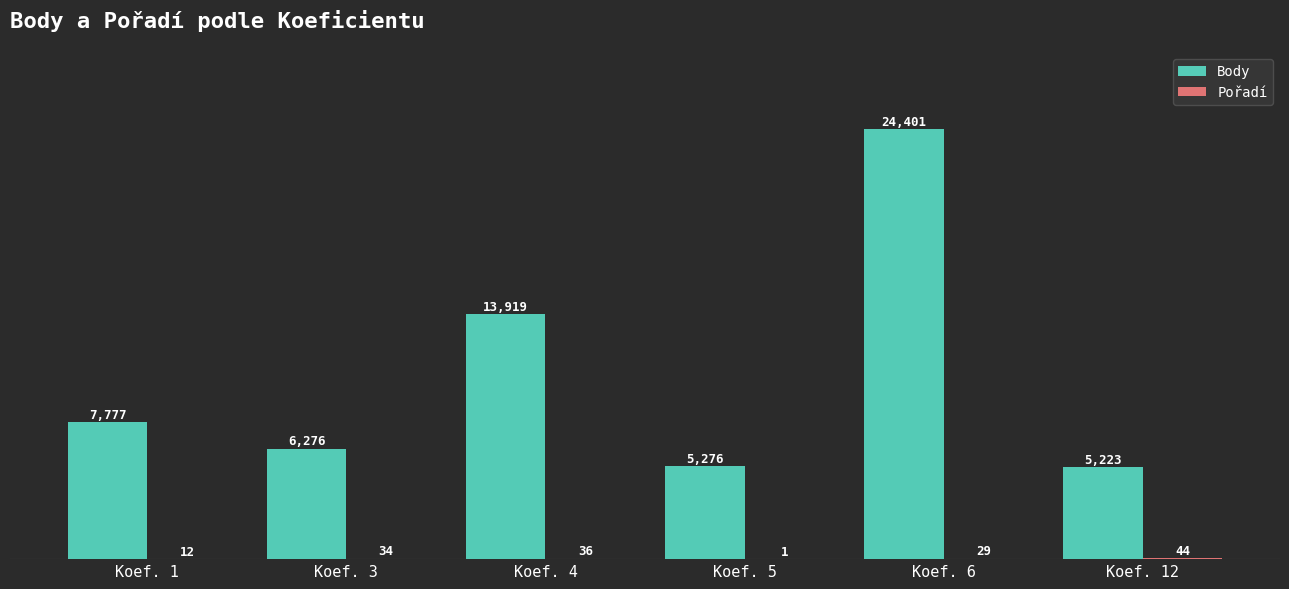

Which category has the highest value across all series?

Koef. 6